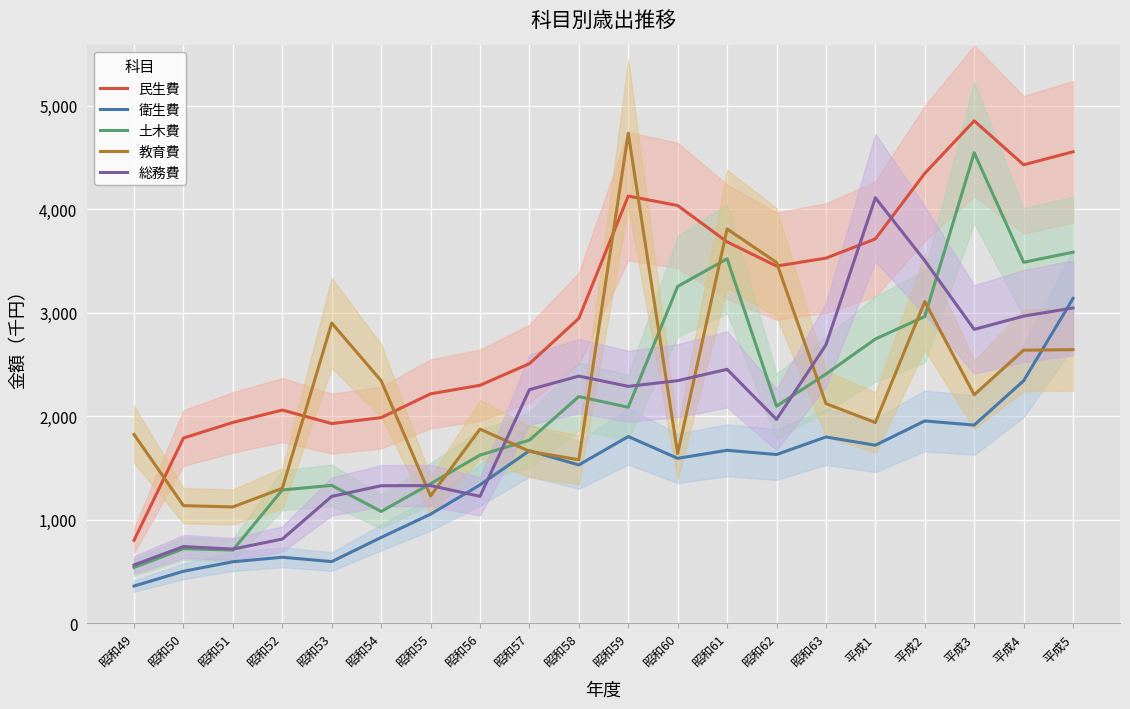

True or false: 衛生費 has a value of 1800779 at 昭和63.

True